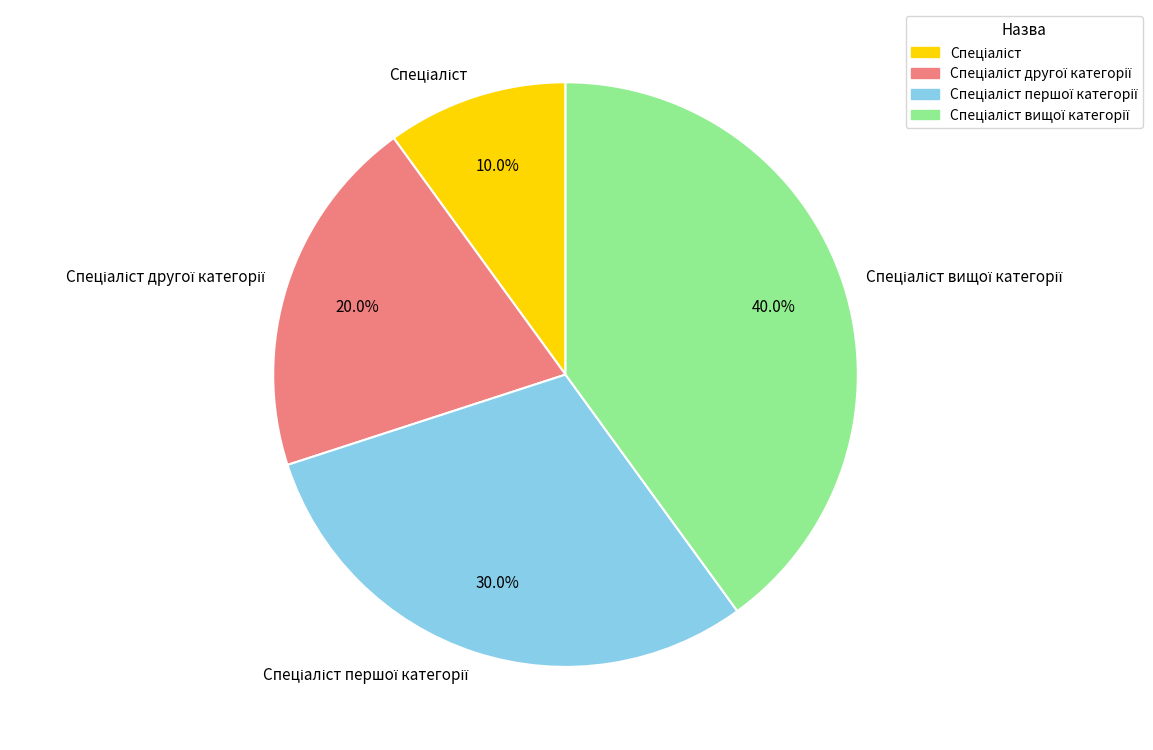

Is there a majority slice in this chart?

No